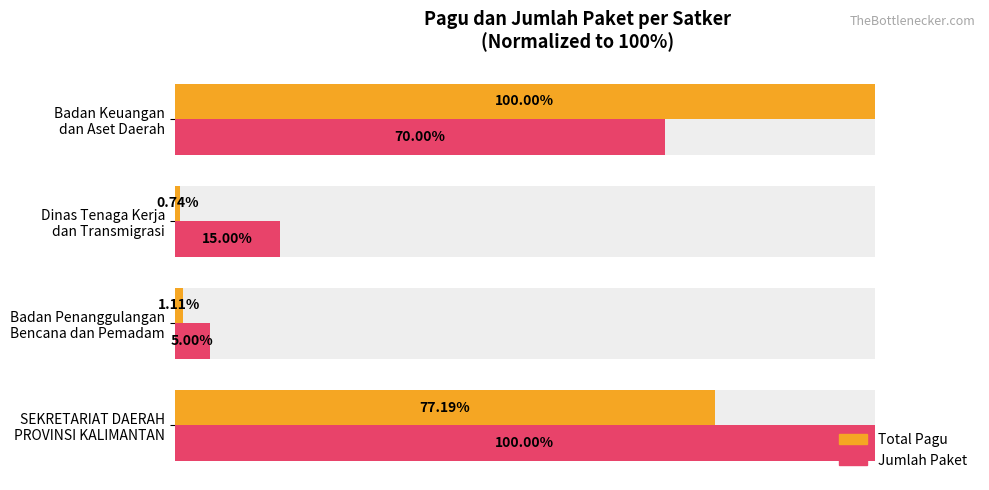

Reading left to right, extract all data points from this chart.

Total Pagu: 77.2	1.1	0.7	100.0
Jumlah Paket: 100.0	5.0	15.0	70.0